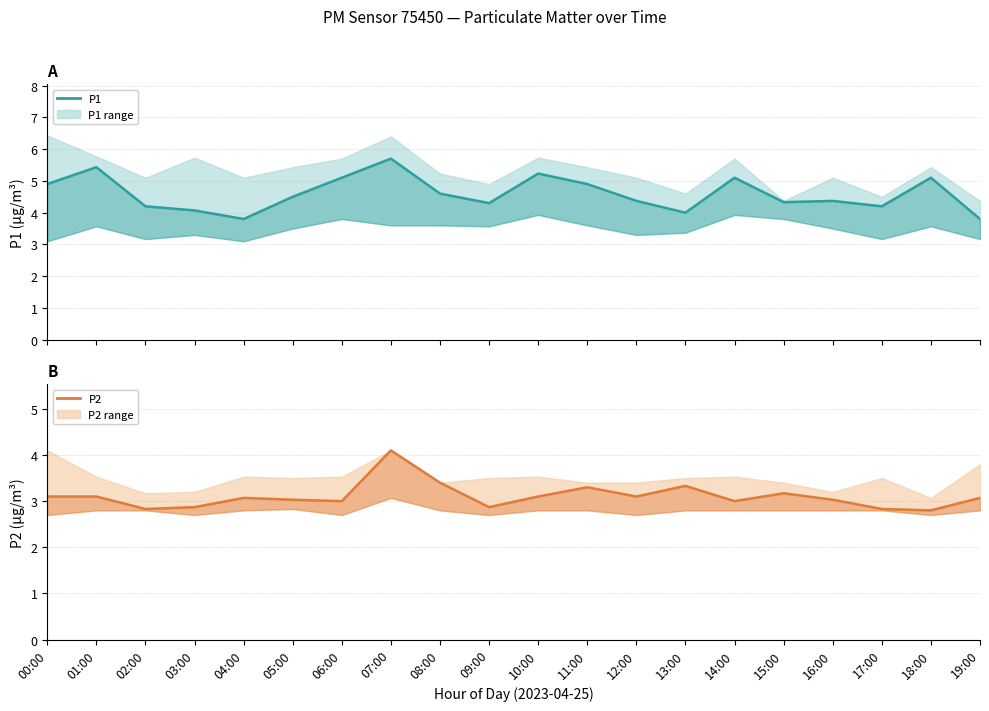

Reading right to left, what are all the values shown in this chart?

P1: 19:00=3.8	18:00=5.1	17:00=4.2	16:00=4.4	15:00=4.3	14:00=5.1	13:00=4.0	12:00=4.4	11:00=4.9	10:00=5.2	09:00=4.3	08:00=4.6	07:00=5.7	06:00=5.1	05:00=4.5	04:00=3.8	03:00=4.1	02:00=4.2	01:00=5.4	00:00=4.9
P2: 19:00=3.1	18:00=2.8	17:00=2.8	16:00=3.0	15:00=3.2	14:00=3.0	13:00=3.3	12:00=3.1	11:00=3.3	10:00=3.1	09:00=2.9	08:00=3.4	07:00=4.1	06:00=3.0	05:00=3.0	04:00=3.1	03:00=2.9	02:00=2.8	01:00=3.1	00:00=3.1